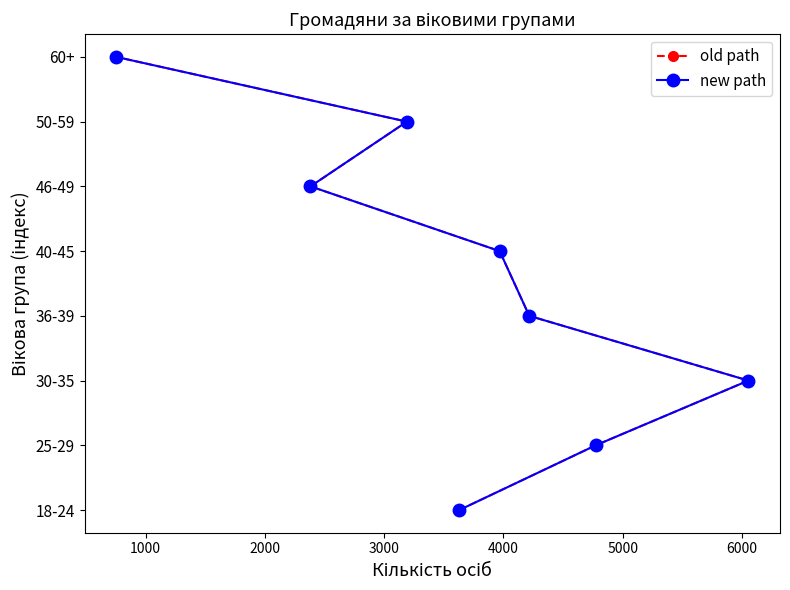

True or false: old path and new path cross at least once.

False